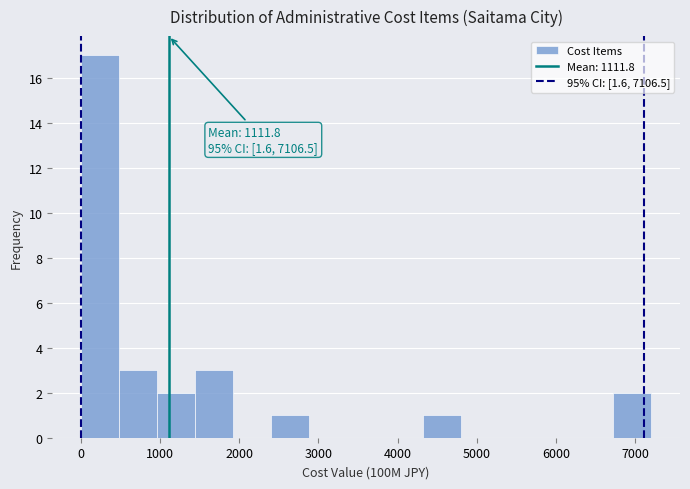

Over which range of the x-axis is the bar tallest?

0 to 500